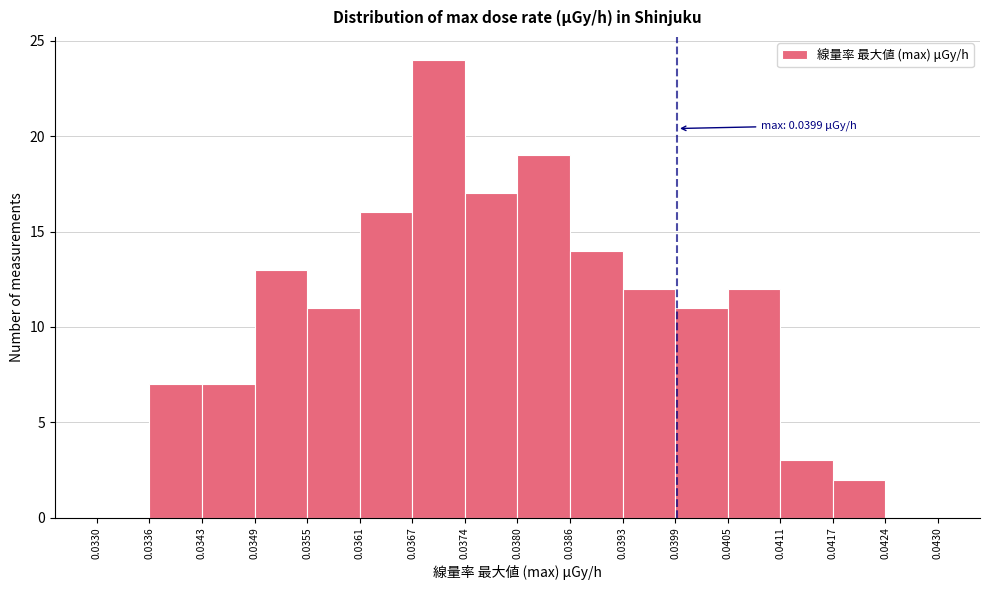

Over which range of the x-axis is the bar tallest?

0.0367 to 0.0374